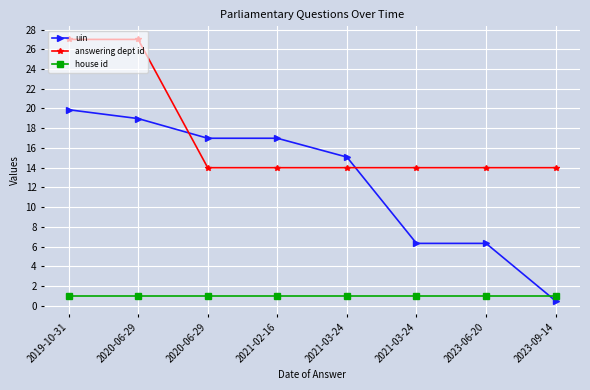

The house id series shows 1.5 at 2020-06-29. True or false?

False